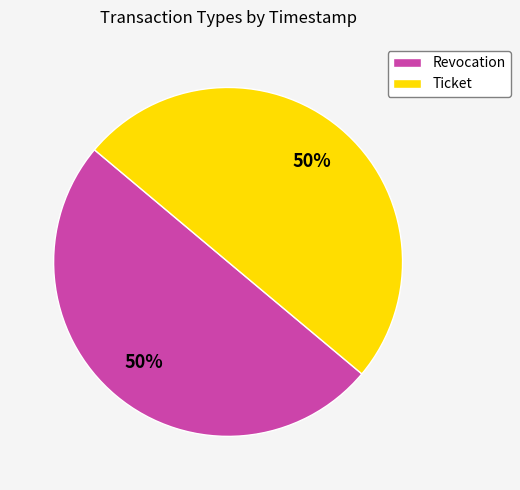

To the nearest percent, what percentage of the pie is Revocation?

50%